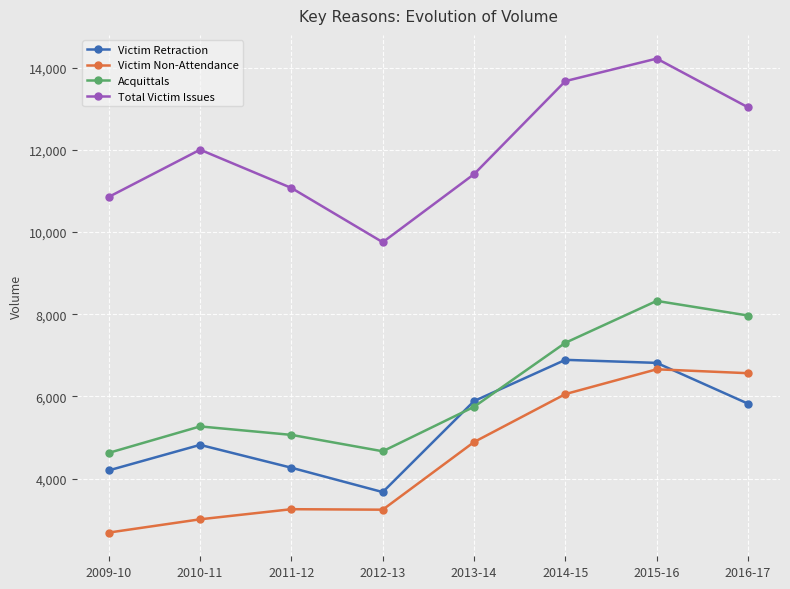

What is the difference between the highest and lowest values at 2014-15?

7615